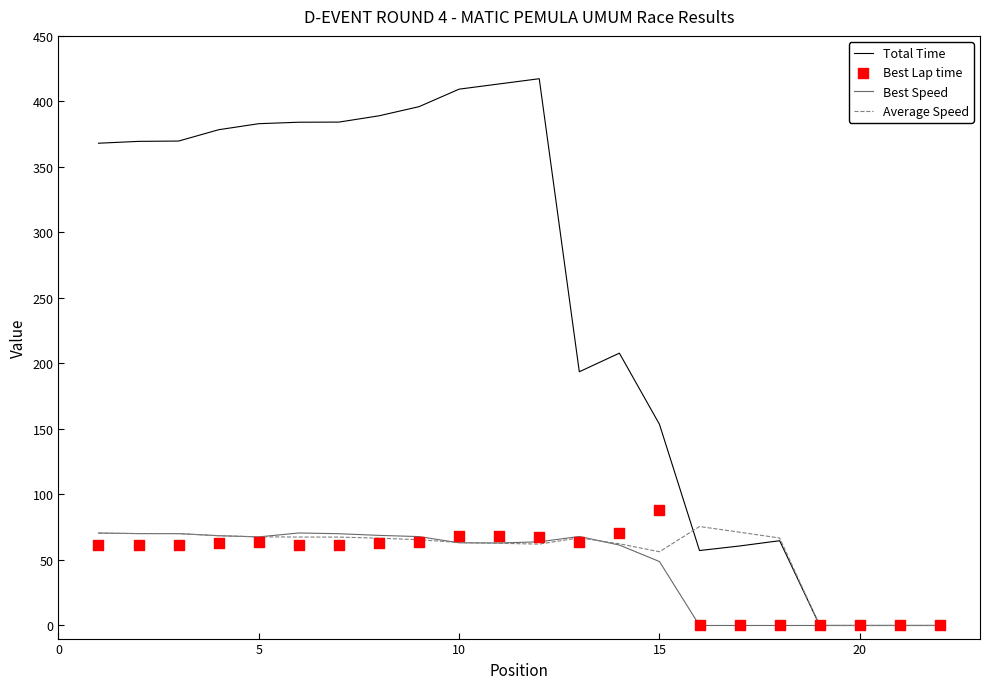

Is it true that Best Speed equals 111.1 at 10?

False